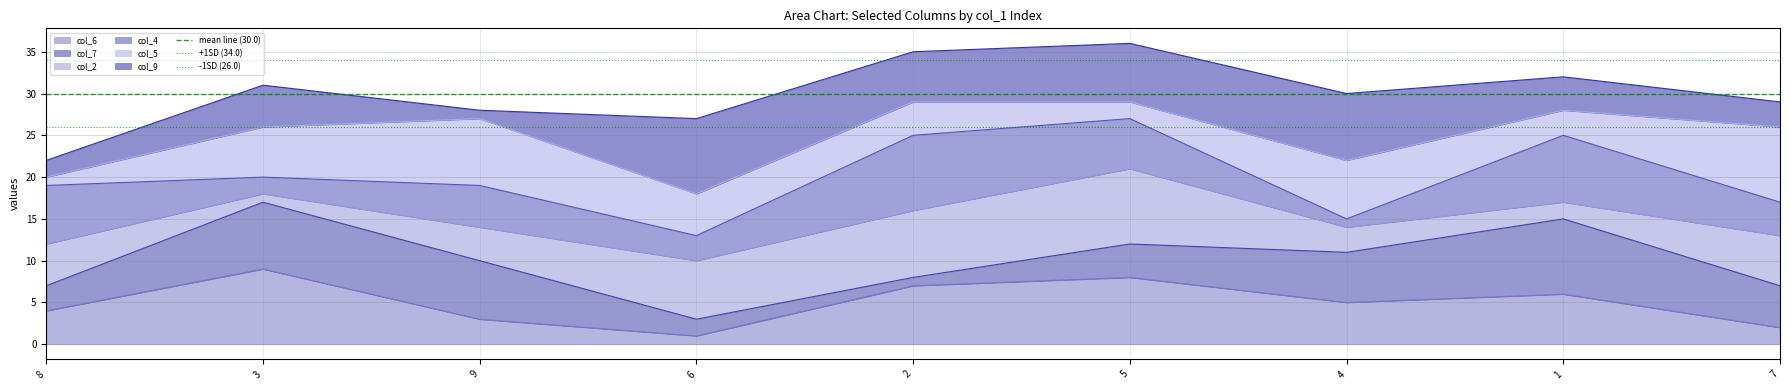

The value of col_6 at 4 is 5. True or false?

True